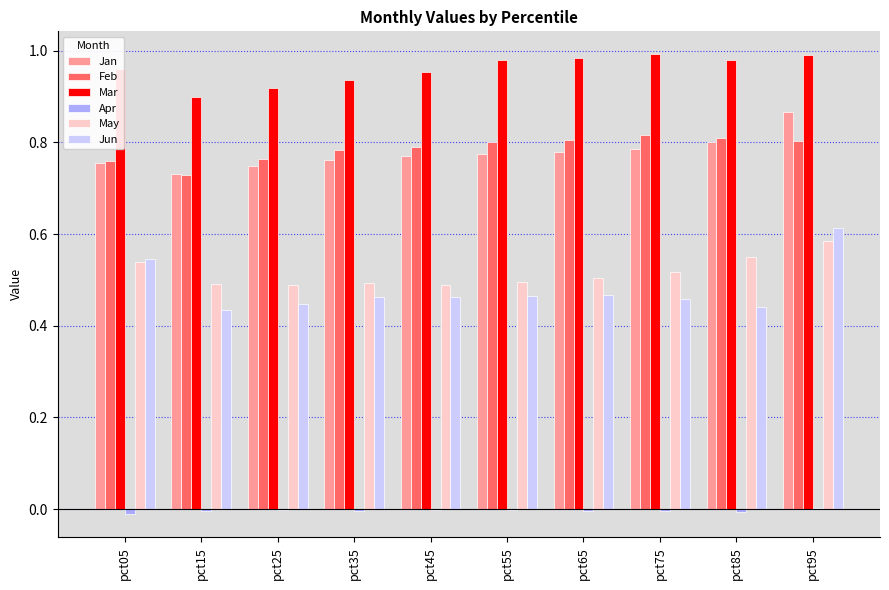

Is the value of Mar at pct85 greater than the value of Jan at pct85?

Yes